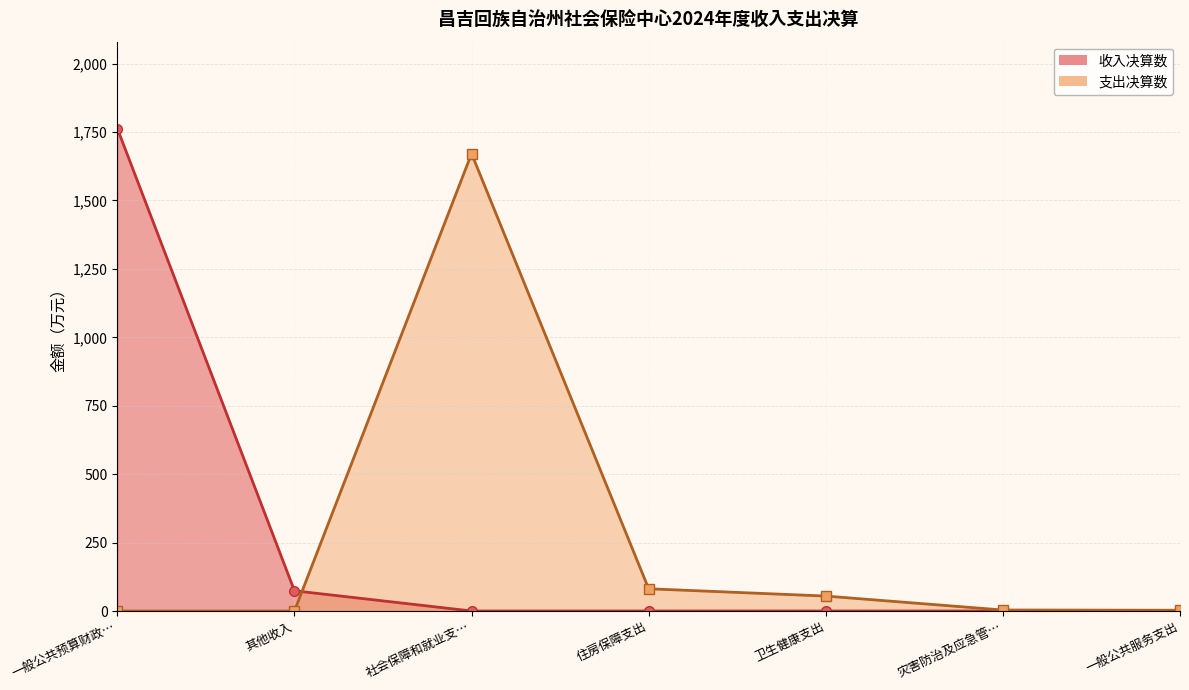

What is the label of the 4th point from the left?

住房保障支出